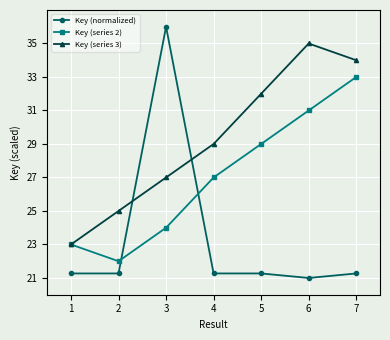

What is the difference between the maximum and minimum values in the Key (series 2) series?

11.0